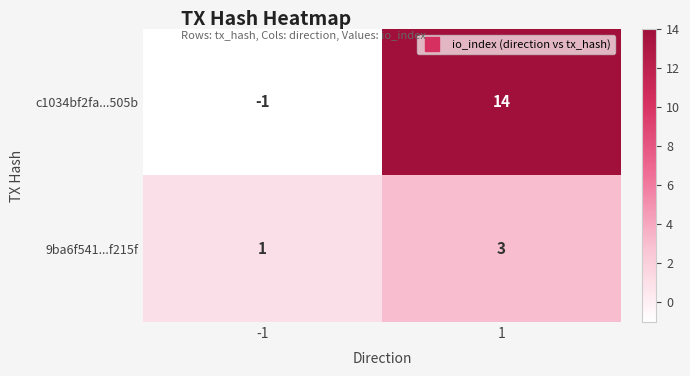

What is the sum of the 9ba6f541...f215f values at -1 and 1?

4